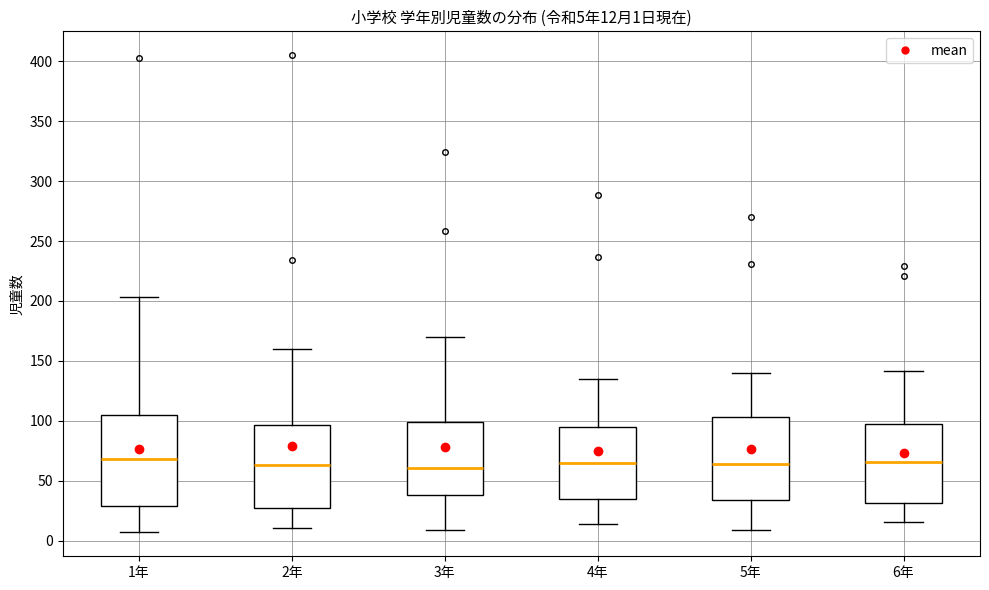

Comparing the boxes themselves (not the whiskers), which one is the tallest?

1年